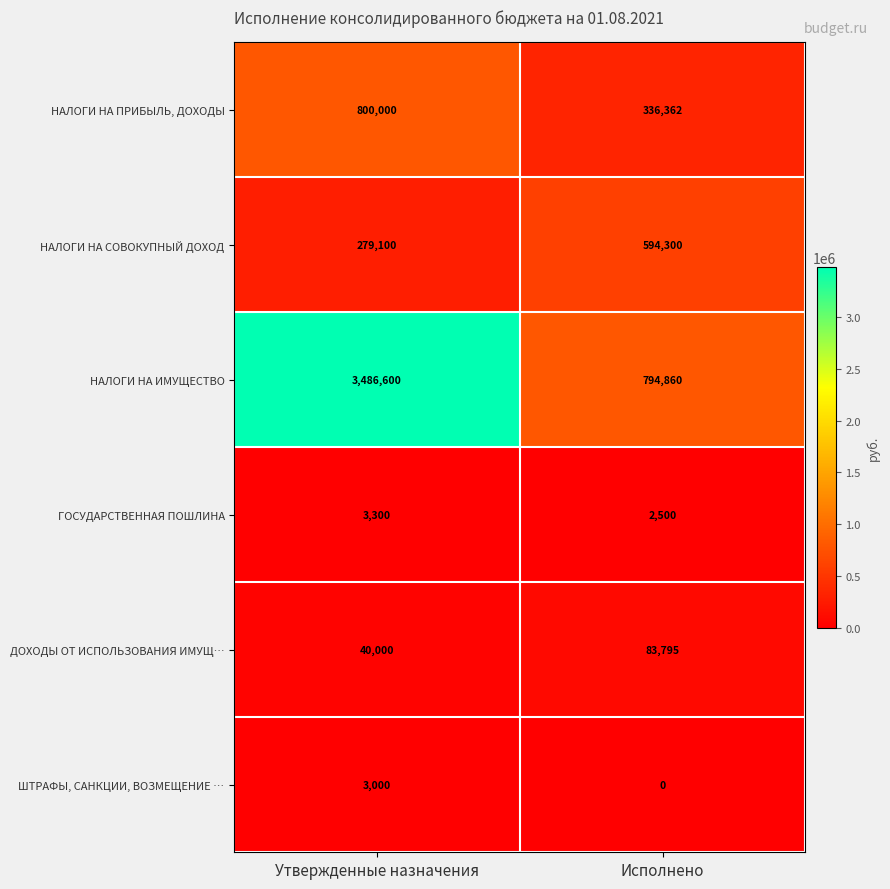

What value does the НАЛОГИ НА ИМУЩЕСТВО series have at Утвержденные назначения, to the nearest 10?

3486600